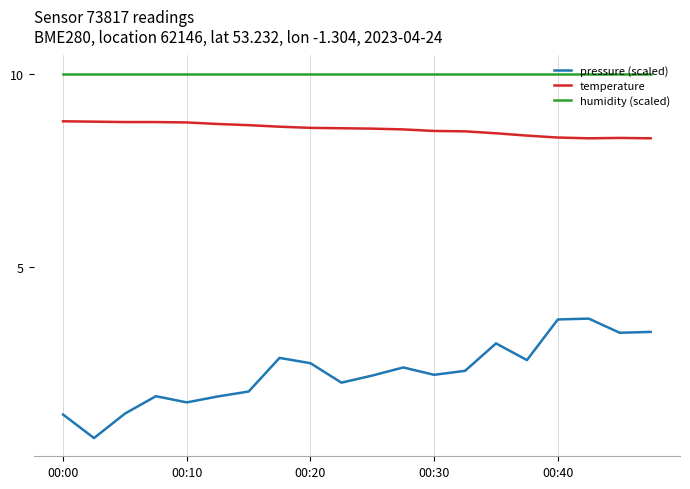

In pressure (scaled), how many points are higher than both neighbors (excluding endpoints)?

5